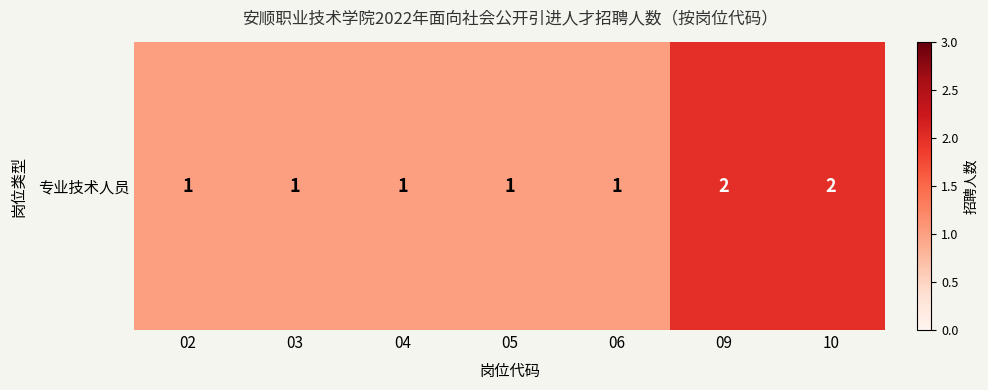

What is the difference between the values at 05 and 09?

1